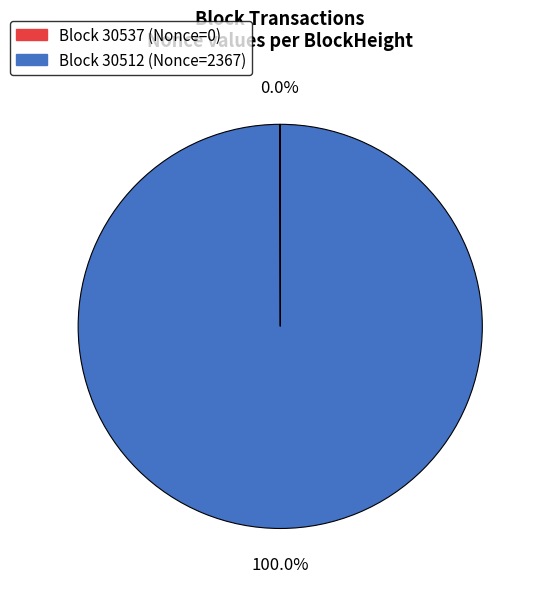

Does any single category account for the majority?

Yes